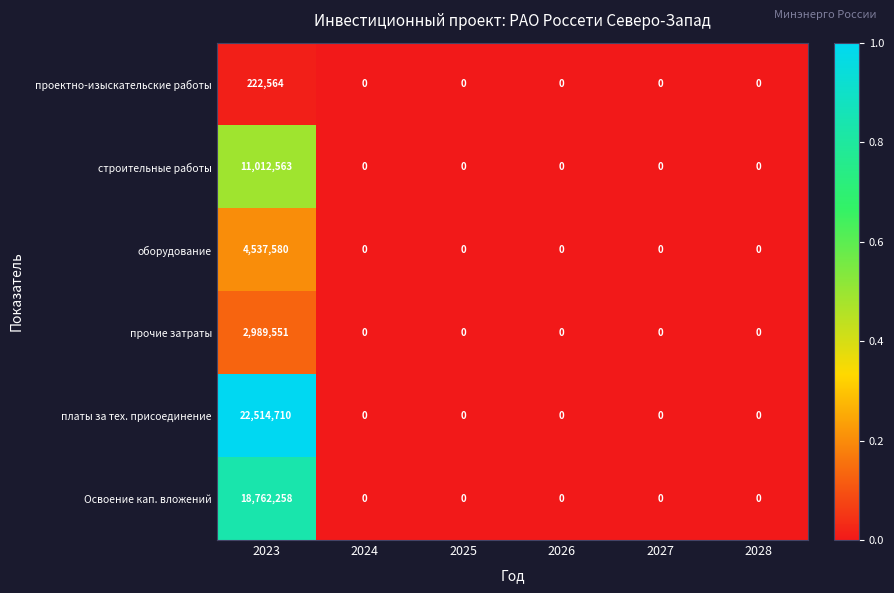

Which series has the widest spread of values?

платы за тех. присоединение